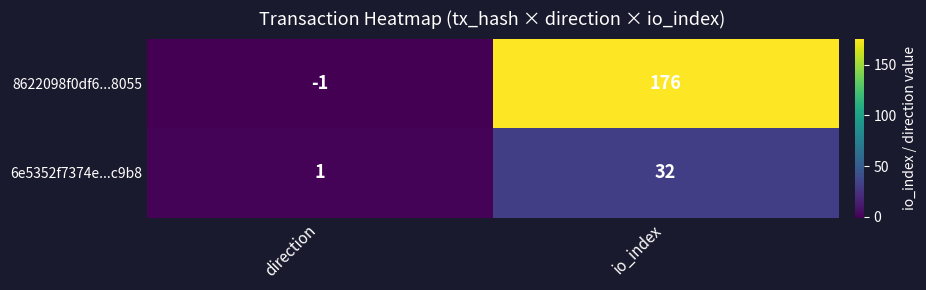

Between direction and io_index, which series saw the biggest shift?

8622098f0df6...8055